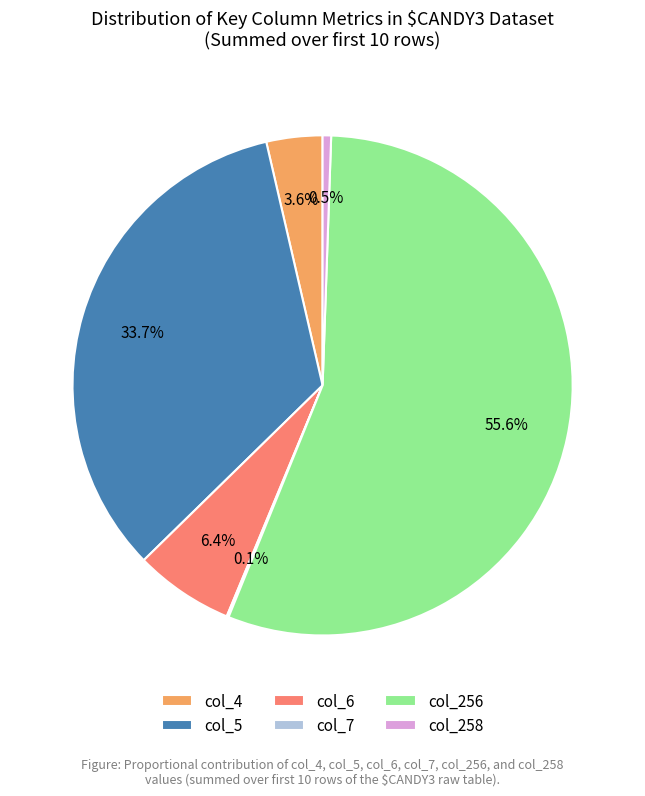

Combined, what portion of the pie is col_258 and col_5?

34.2%